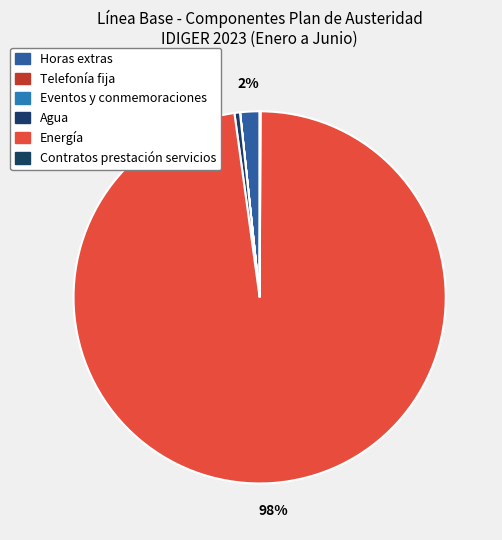

Combined, what portion of the pie is Horas extras and Telefonía fija?

1.7%